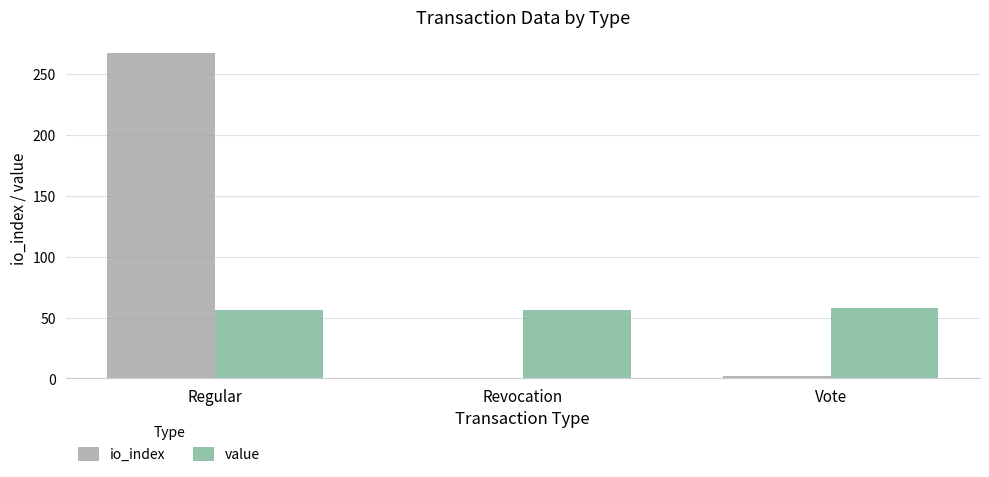

What are all the series names shown in the legend?

io_index, value